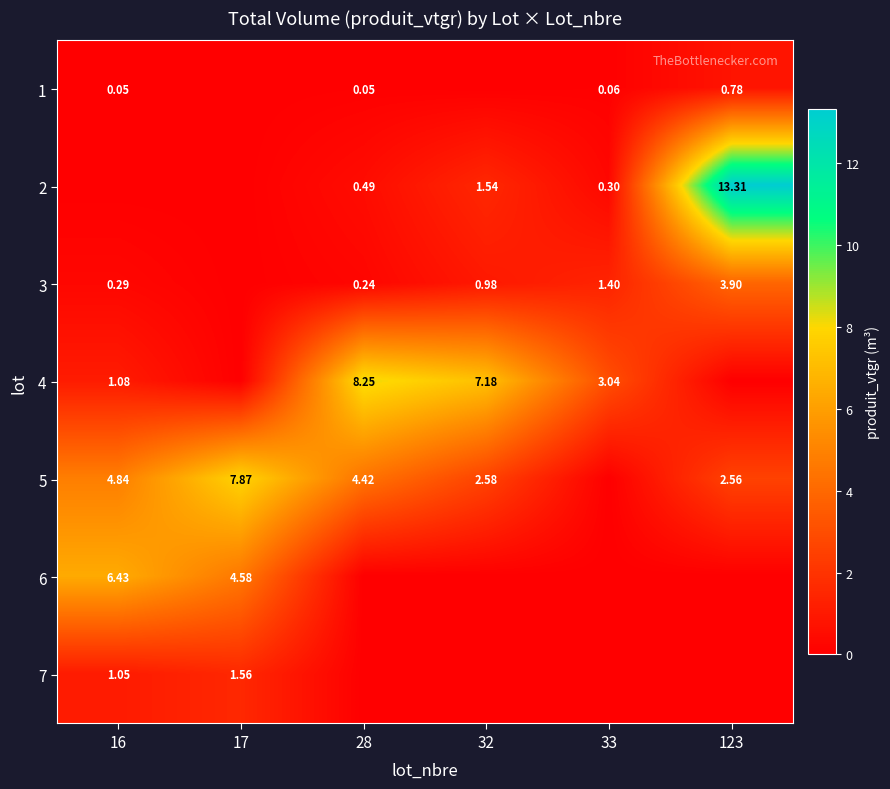

What value does the 5 series have at 17?

7.9